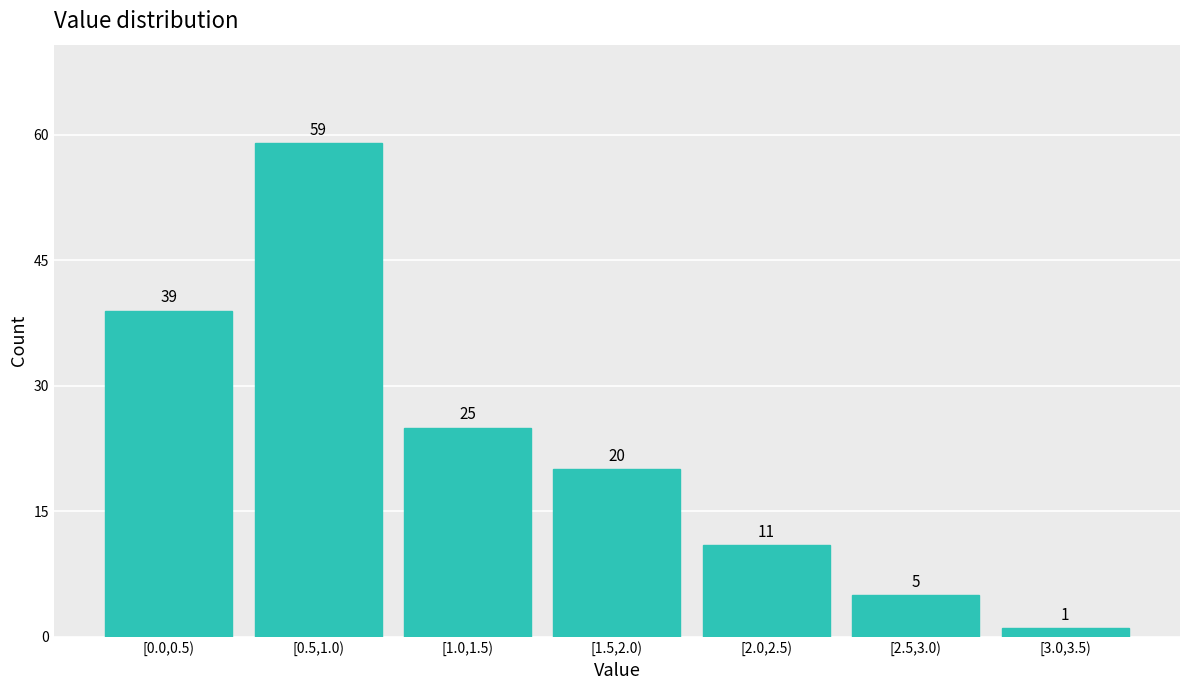

Reading left to right, list all the values displayed in this chart.

[0.0,0.5)=39	[0.5,1.0)=59	[1.0,1.5)=25	[1.5,2.0)=20	[2.0,2.5)=11	[2.5,3.0)=5	[3.0,3.5)=1